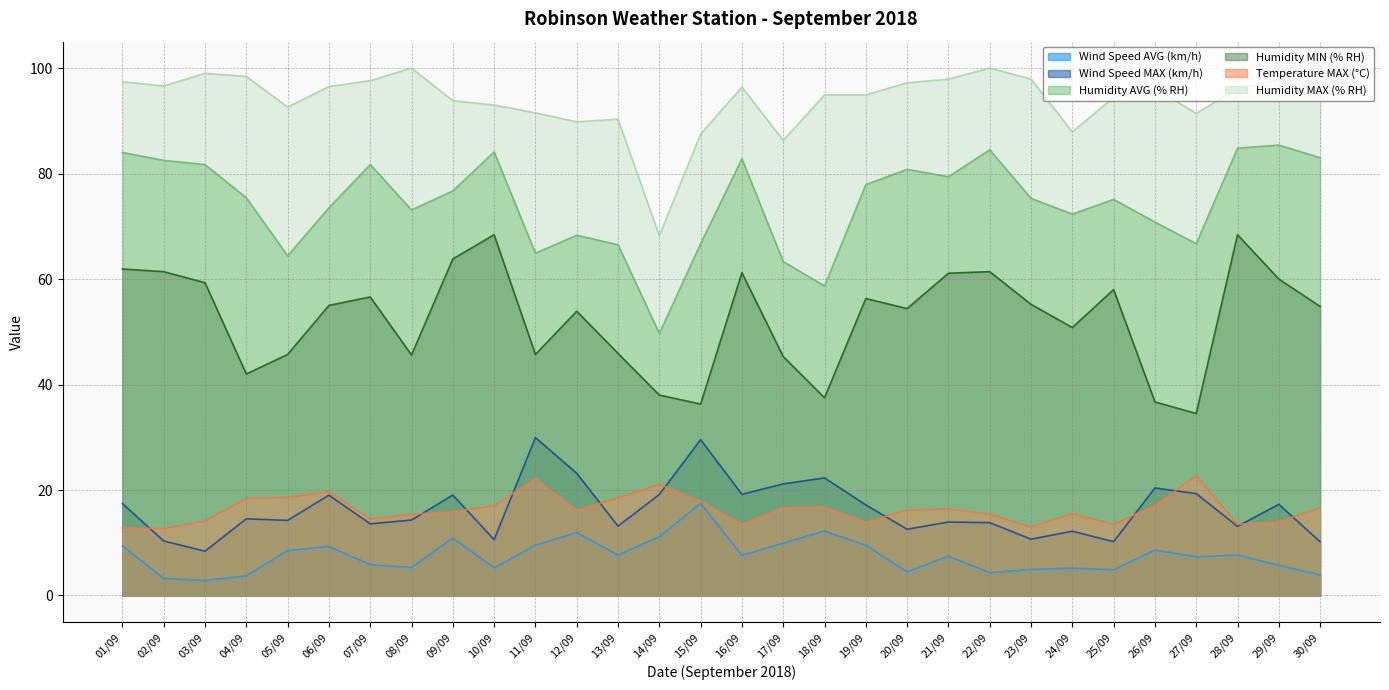

What is the sum of the Humidity AVG (% RH) values at 06/09 and 14/09?

123.2